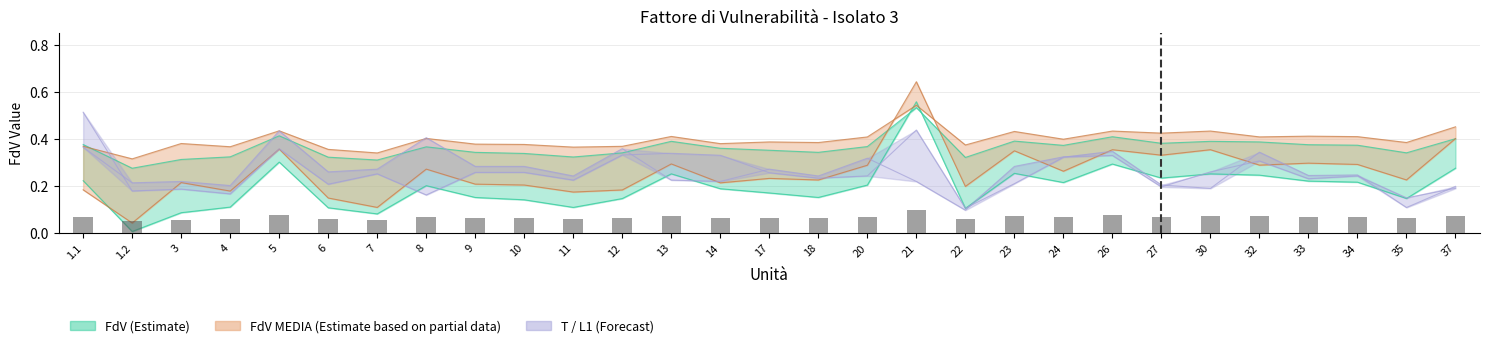

Which has a higher value, 11 or 21?

21